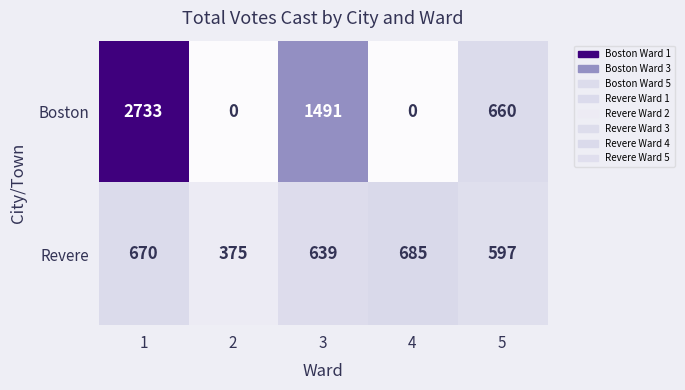

Reading left to right, what are all the values shown in this chart?

Boston: 2733	0	1491	0	660
Revere: 670	375	639	685	597